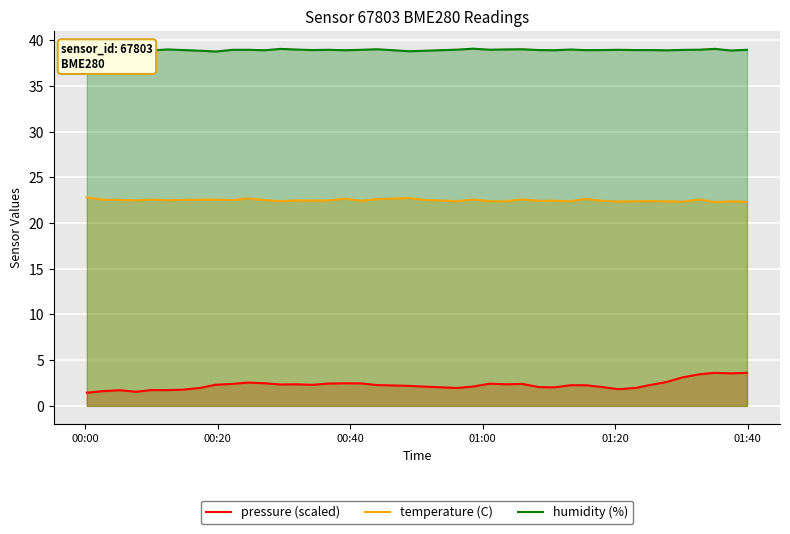

True or false: pressure (scaled) and temperature (C) cross at least once.

False